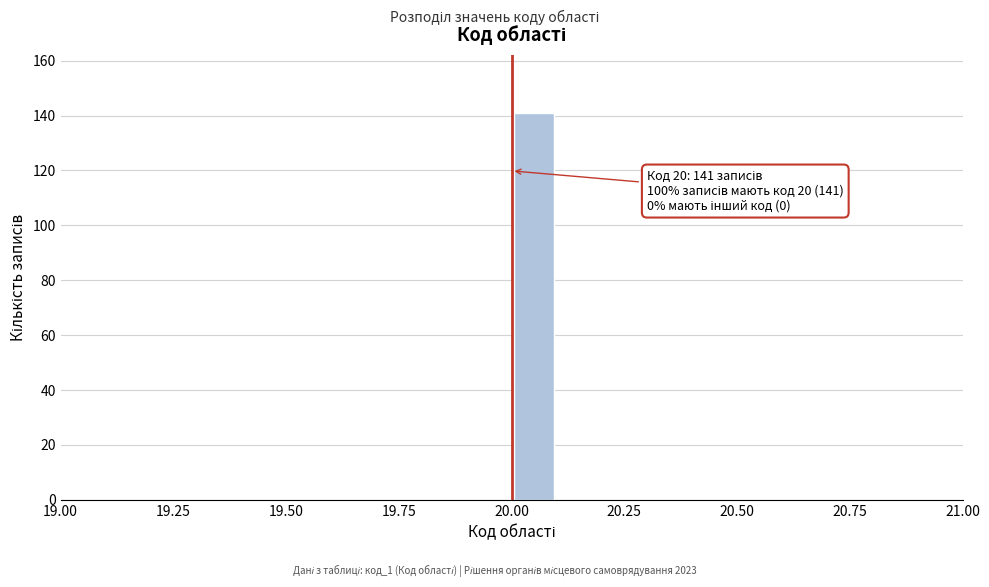

Around what value on the x-axis is the tallest bar? Give the approximate position of its centre, as read against the axis.

20.05